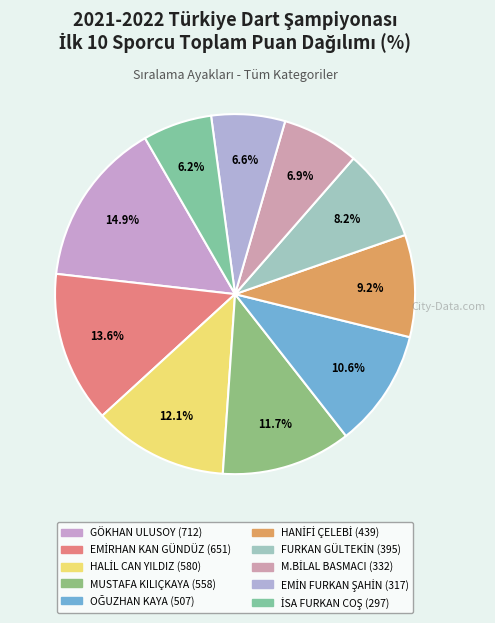

How many segments does this pie chart have?

10